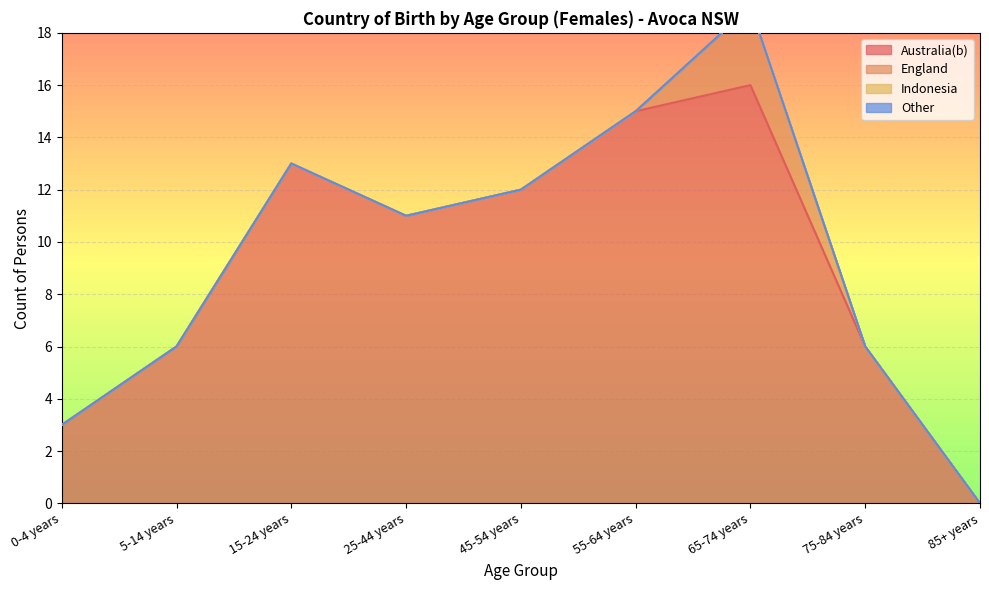

Rank the series by their maximum value, from highest to lowest.

Australia(b), England, Indonesia, Other